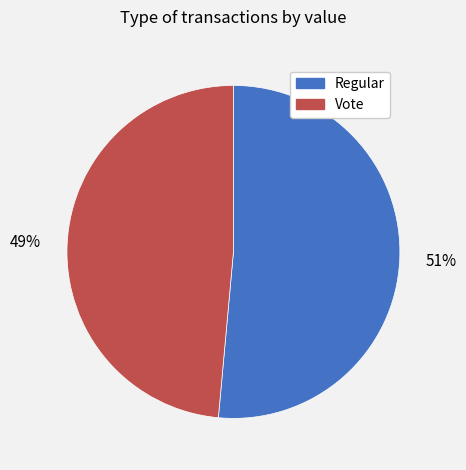

Which category accounts for the majority?

Regular